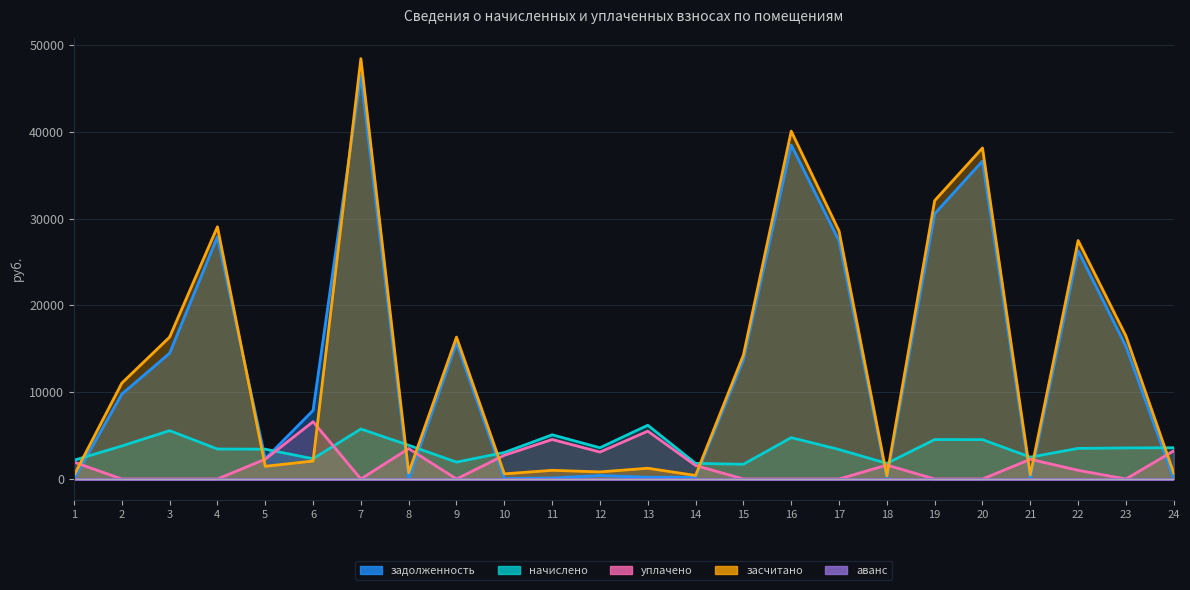

What is the difference between the highest and lowest values at 8?

3888.0